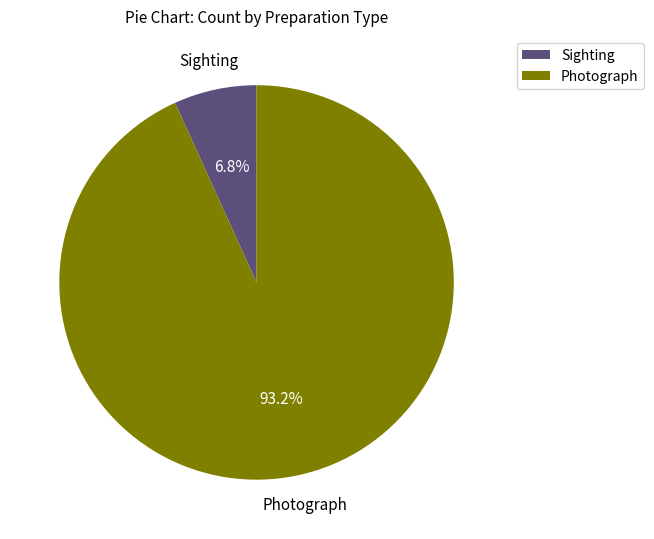

Approximately how many times larger is the value at Photograph compared to Sighting?

13.7